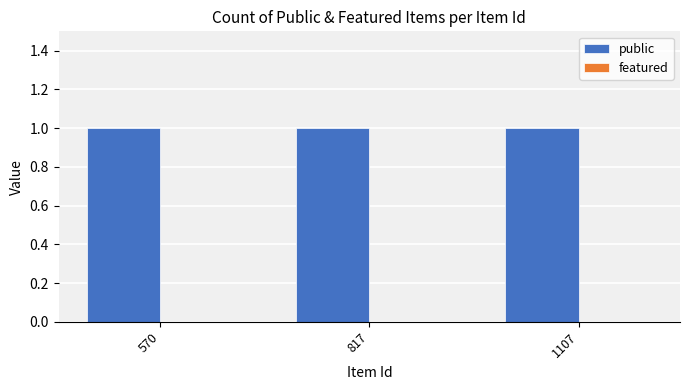

At which label is featured closest to 0?

570